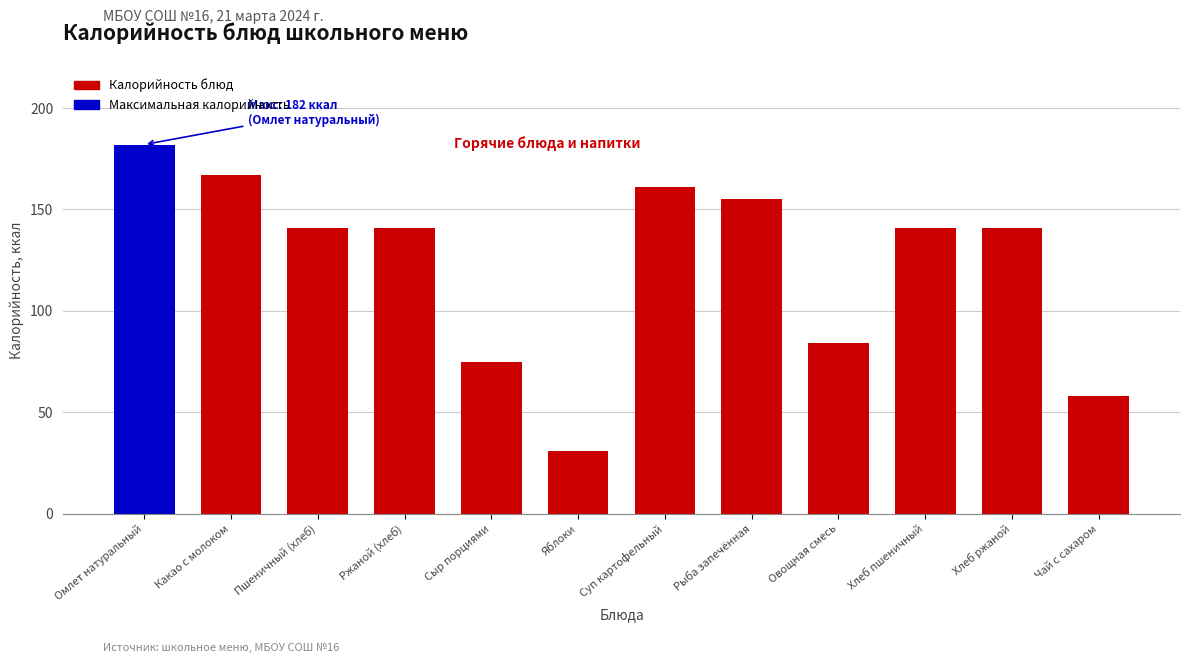

Reading left to right, what are all the values shown in this chart?

182	167	141	141	75	31	161	155	84	141	141	58